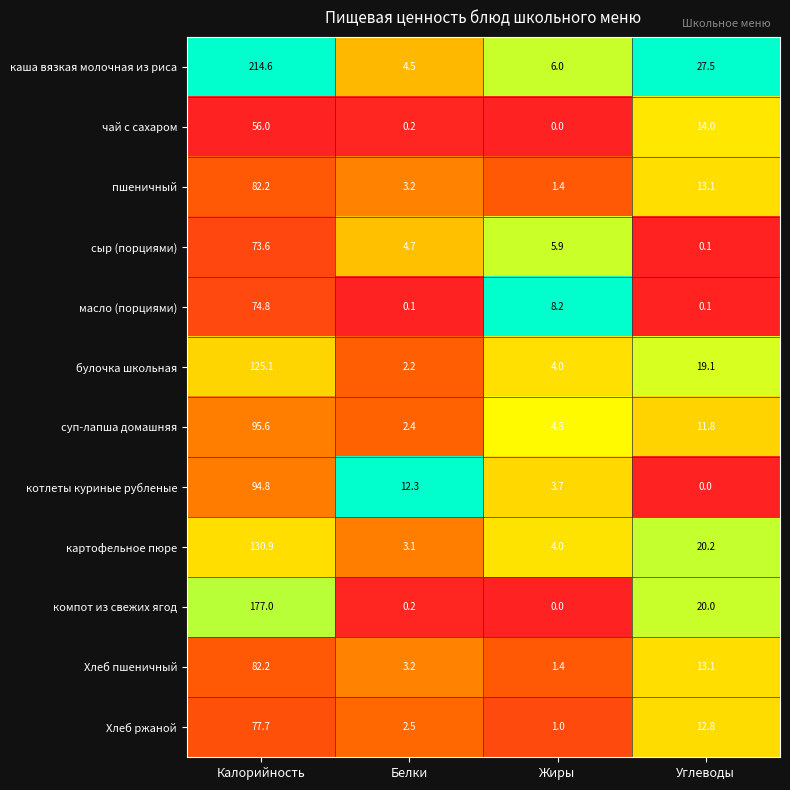

Rank the categories by котлеты куриные рубленые value from highest to lowest.

Калорийность, Белки, Жиры, Углеводы